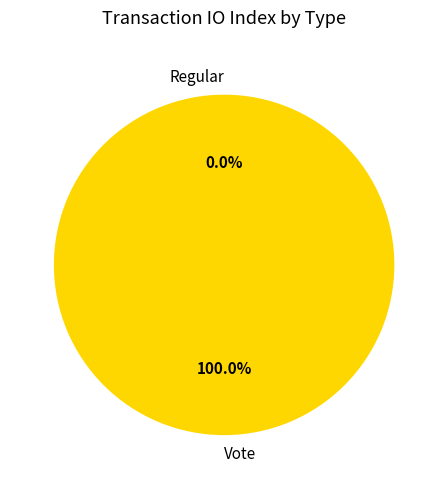

To the nearest percent, what percentage of the pie is Vote?

100%